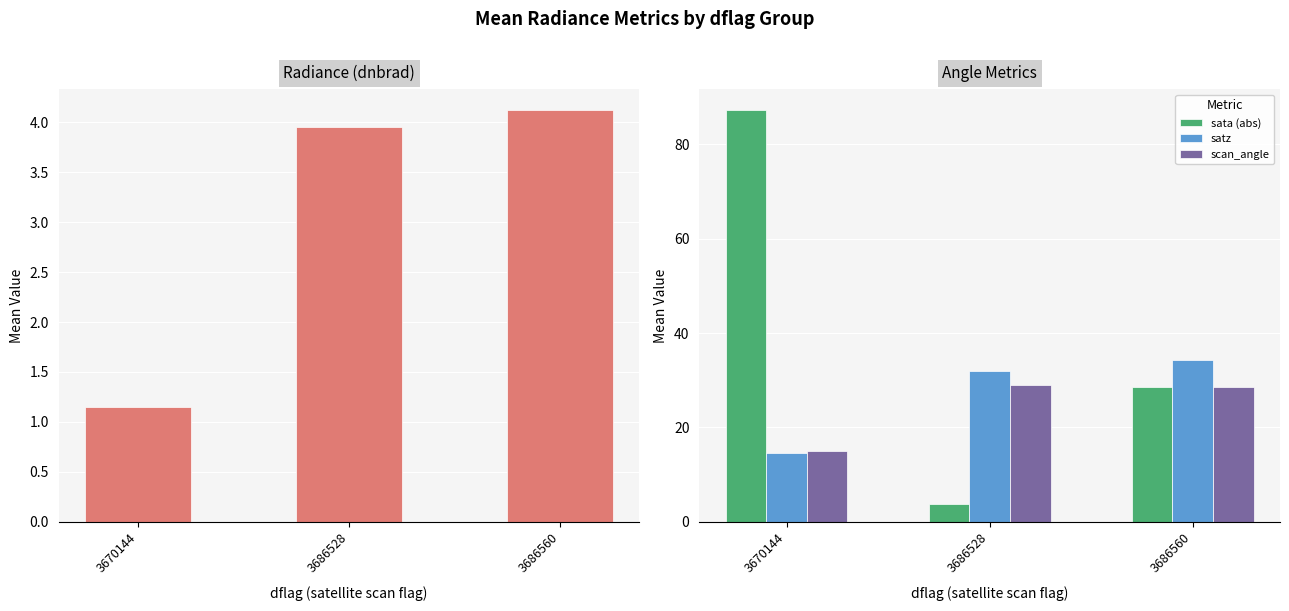

Which label corresponds to the smallest value in the chart?

3670144